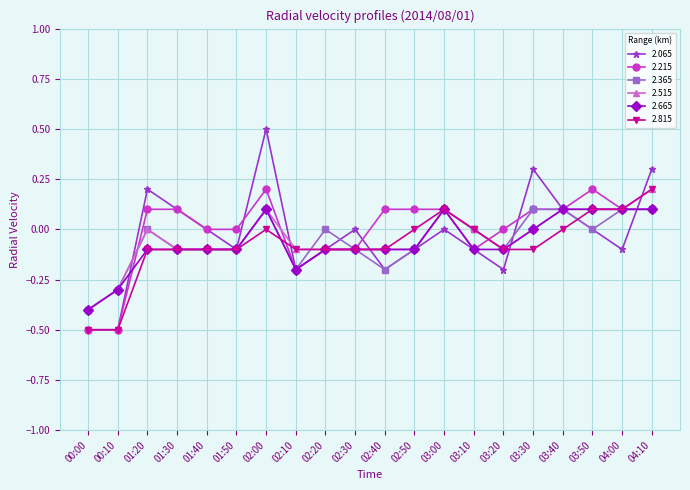

List the series in order of their overall mean, lowest first.

2.815, 2.665, 2.365, 2.515, 2.065, 2.215